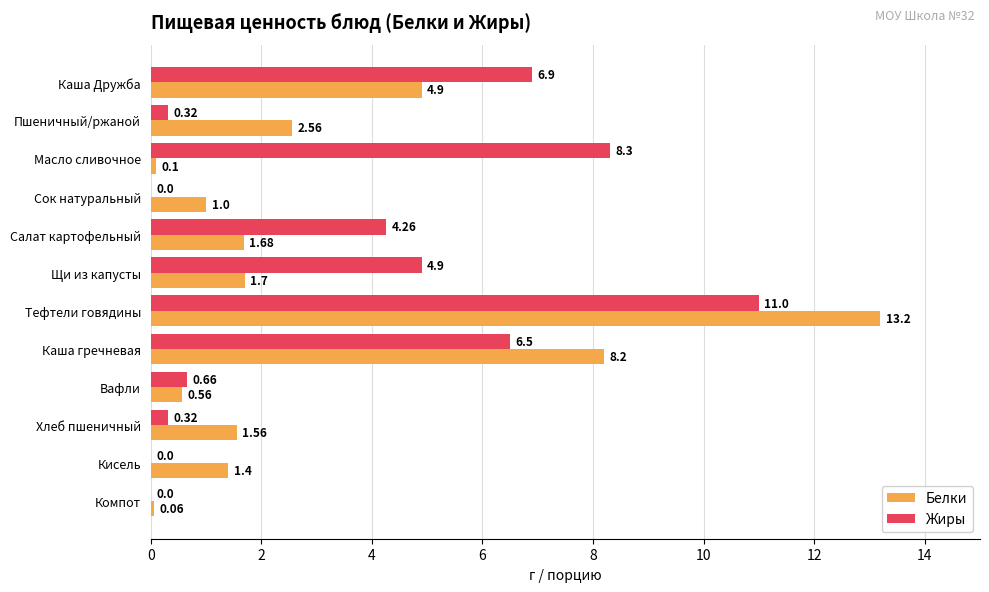

Which series changed the most between Пшеничный/ржаной and Компот?

Белки